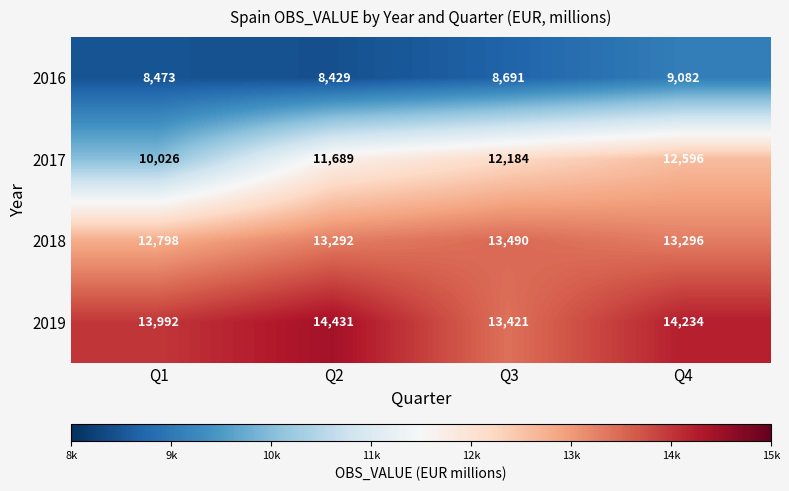

Which series has the largest range (max minus min)?

2017